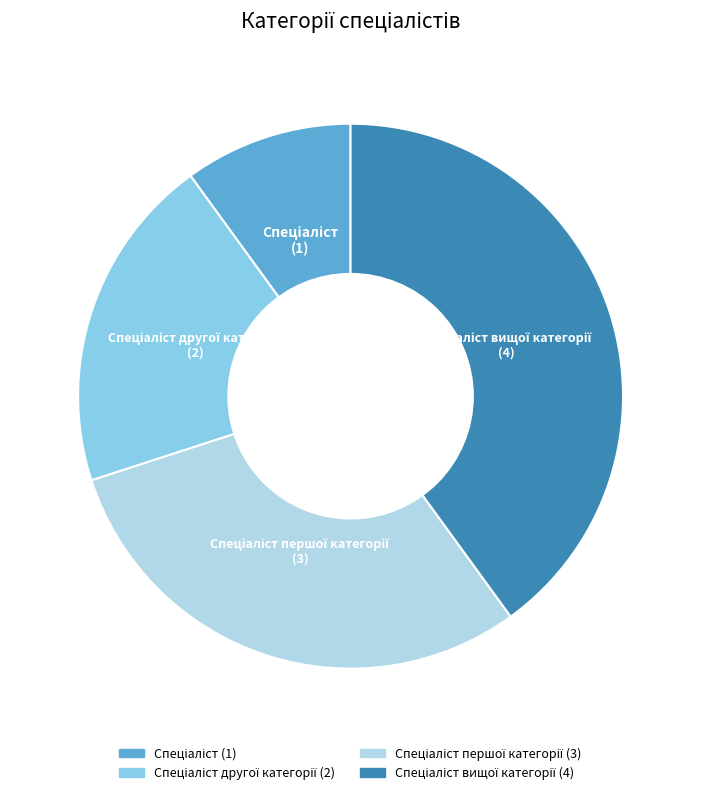

Does any single category account for the majority?

No